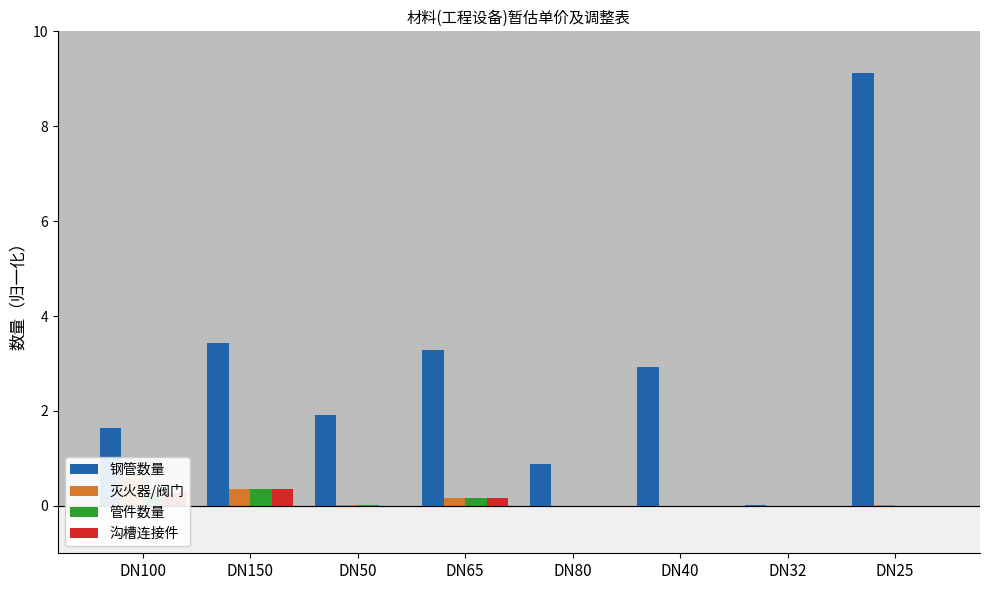

How many distinct data groups are displayed?

4